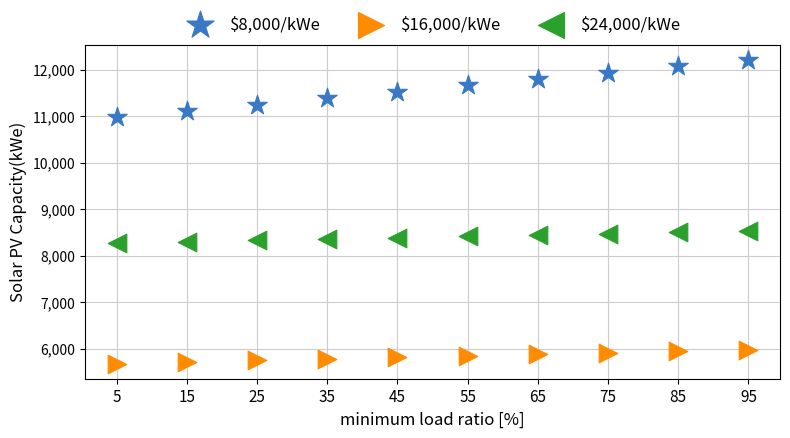

Across all data points, what is the range of Y values (max minus min)?

6528.4